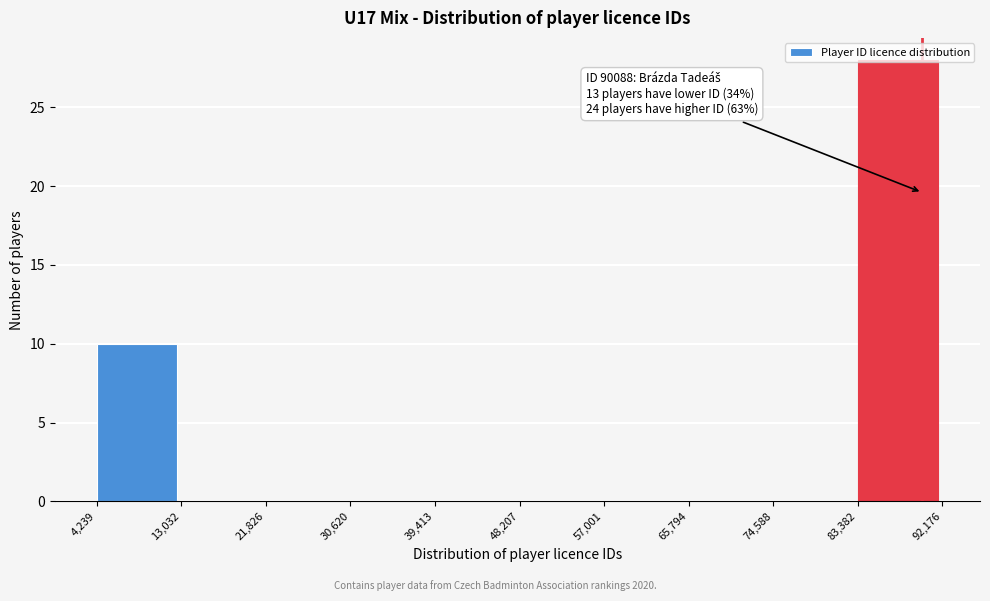

Over which range of the x-axis is the bar tallest?

83,382 to 92,176